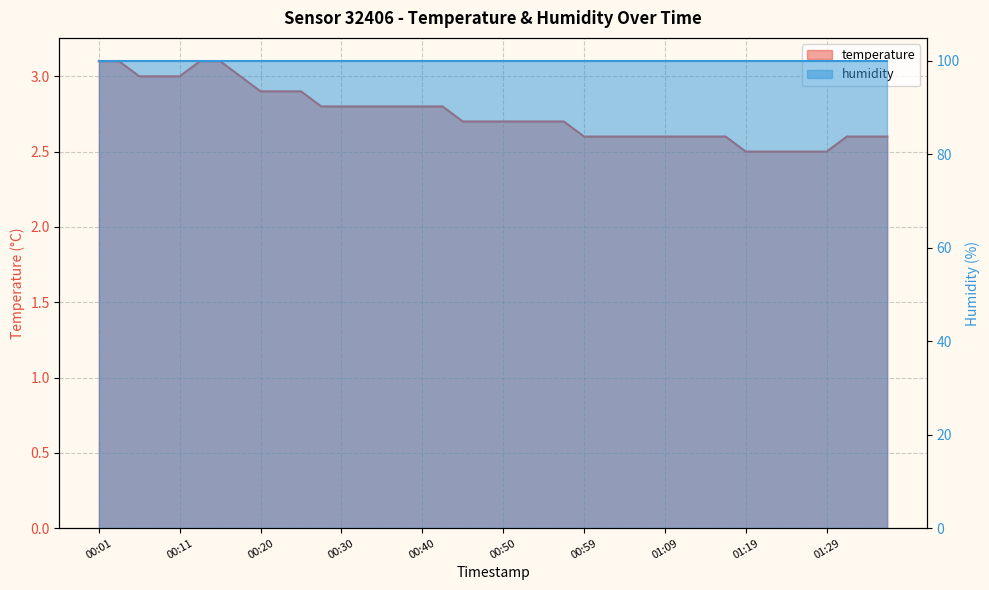

Reading right to left, list all the values displayed in this chart.

2.6	2.6	2.6	2.5	2.5	2.5	2.5	2.5	2.6	2.6	2.6	2.6	2.6	2.6	2.6	2.6	2.7	2.7	2.7	2.7	2.7	2.7	2.8	2.8	2.8	2.8	2.8	2.8	2.8	2.9	2.9	2.9	3.0	3.1	3.1	3.0	3.0	3.0	3.1	3.1